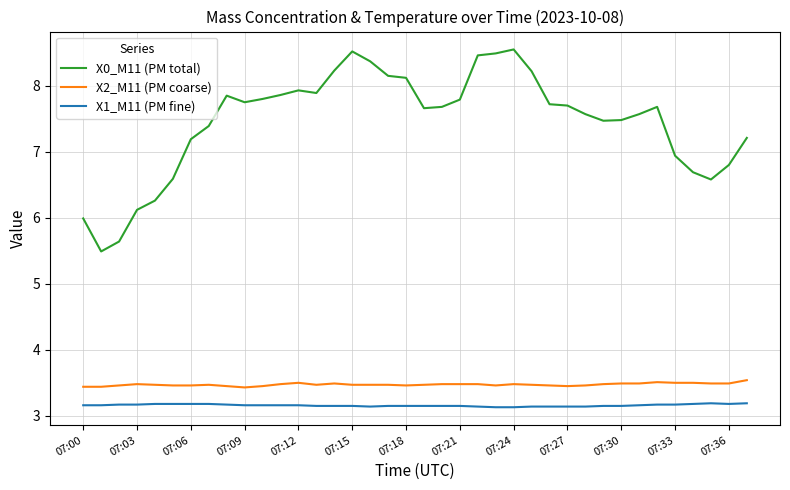

Which series has the largest total across all categories?

X0_M11 (PM total)